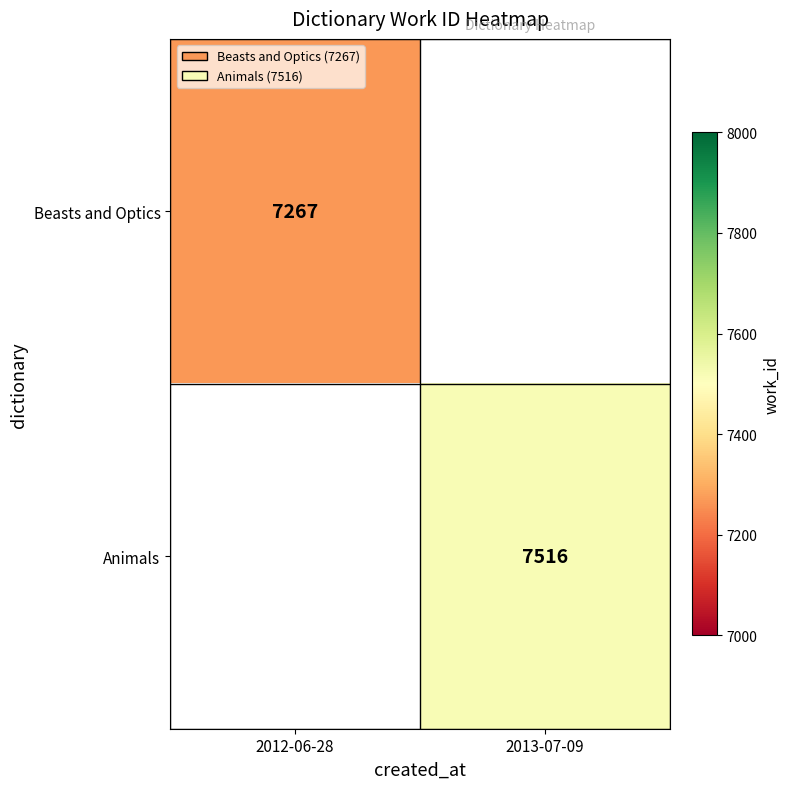

Is it true that Beasts and Optics equals 11659 at 2012-06-28?

False